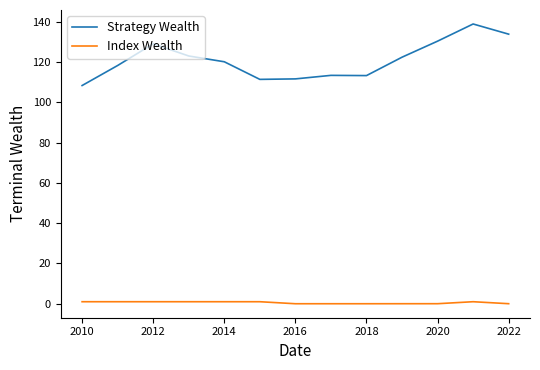

Rank the series by their maximum value, from highest to lowest.

Strategy Wealth, Index Wealth